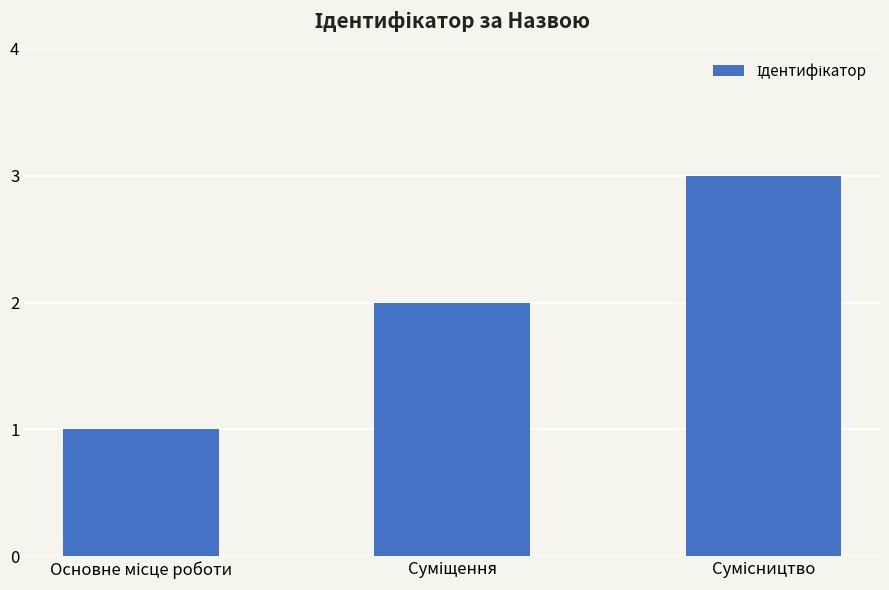

What is the sum of all values?

6